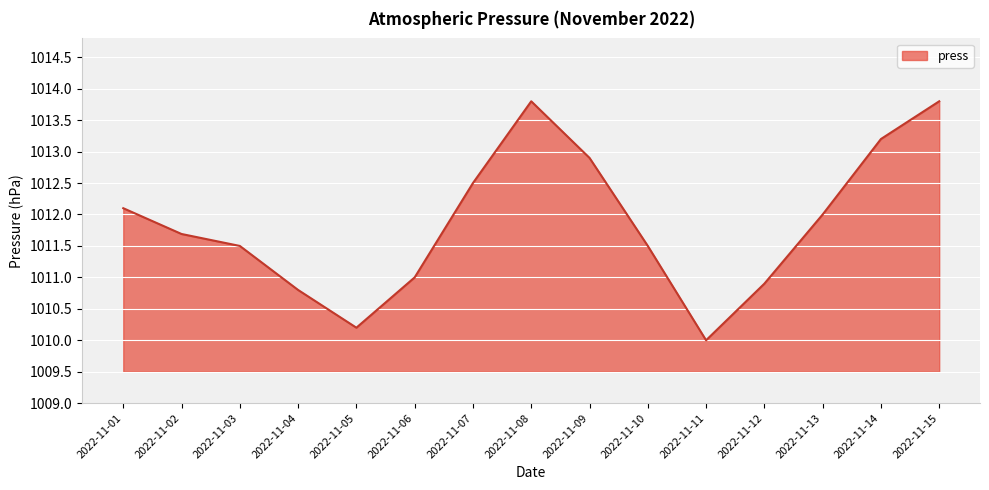

What is the ratio of the value at 2022-11-06 to the value at 2022-11-02?

1.0